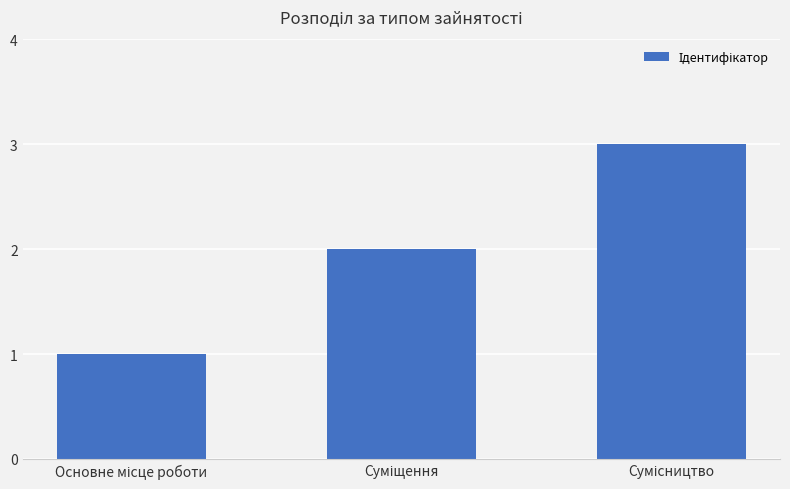

What is the greatest value displayed?

3